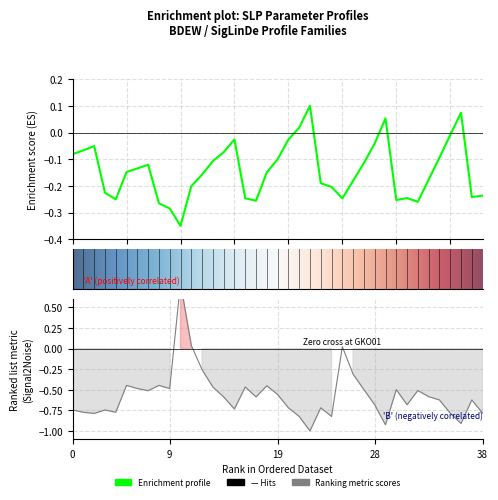

How many negative values does the B series have?

36